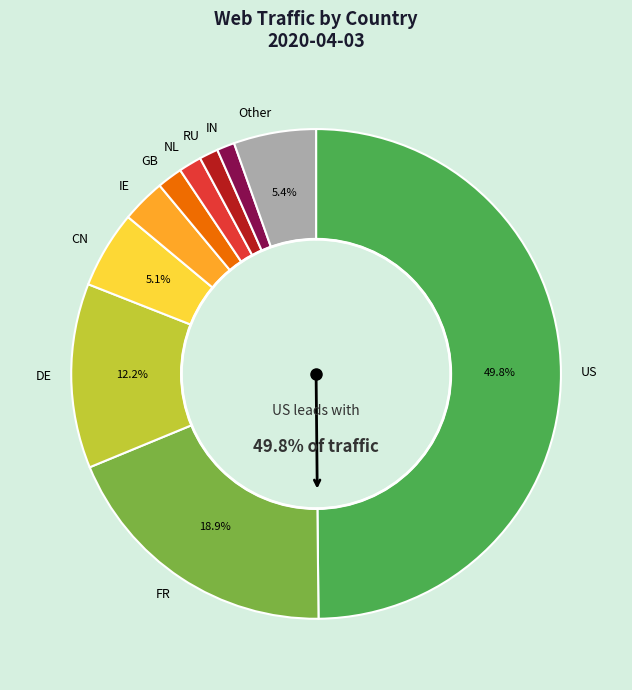

To the nearest percent, what portion does RU represent?

1%